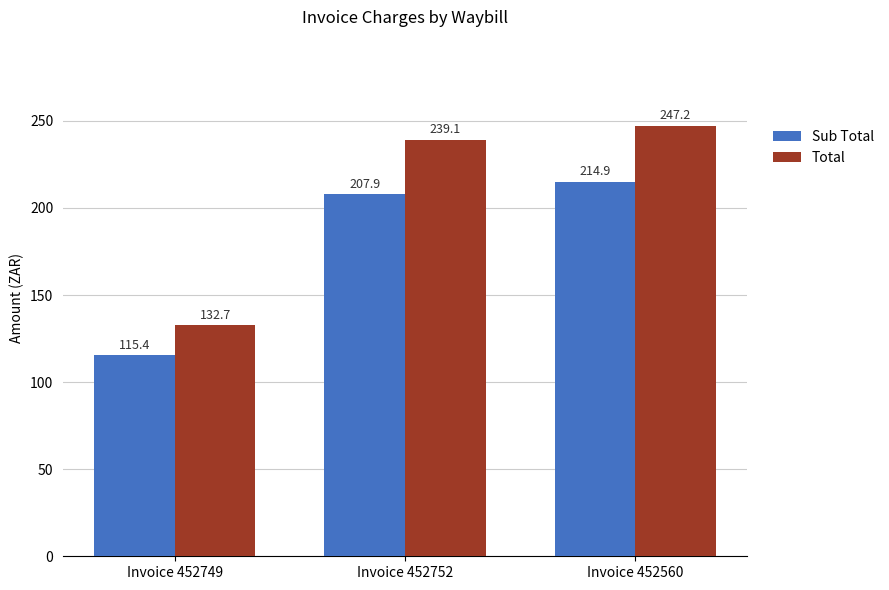

How many bars are there in total?

6